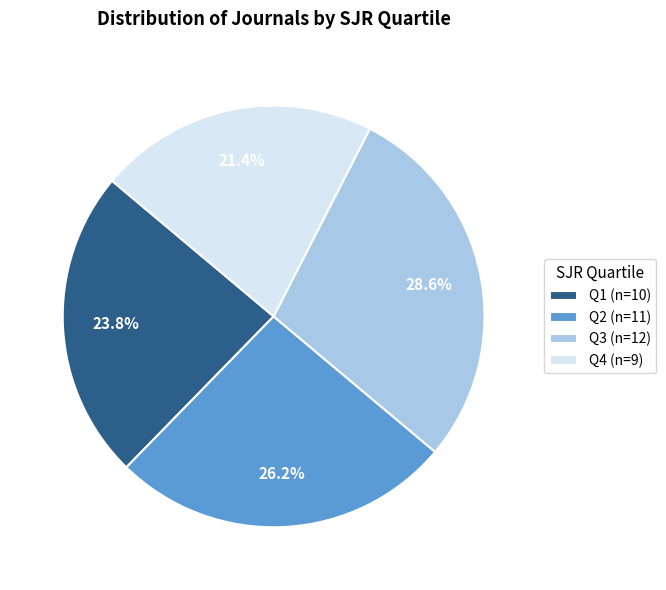

Rank the categories by value from highest to lowest.

Q3, Q2, Q1, Q4